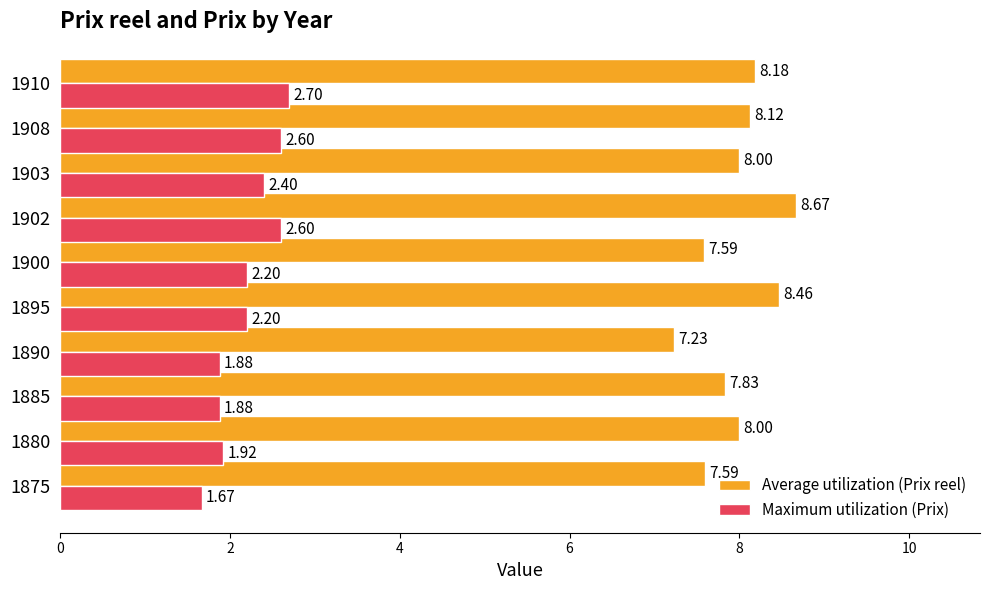

Between 1885 and 1890, which series saw the biggest shift?

Average utilization (Prix reel)